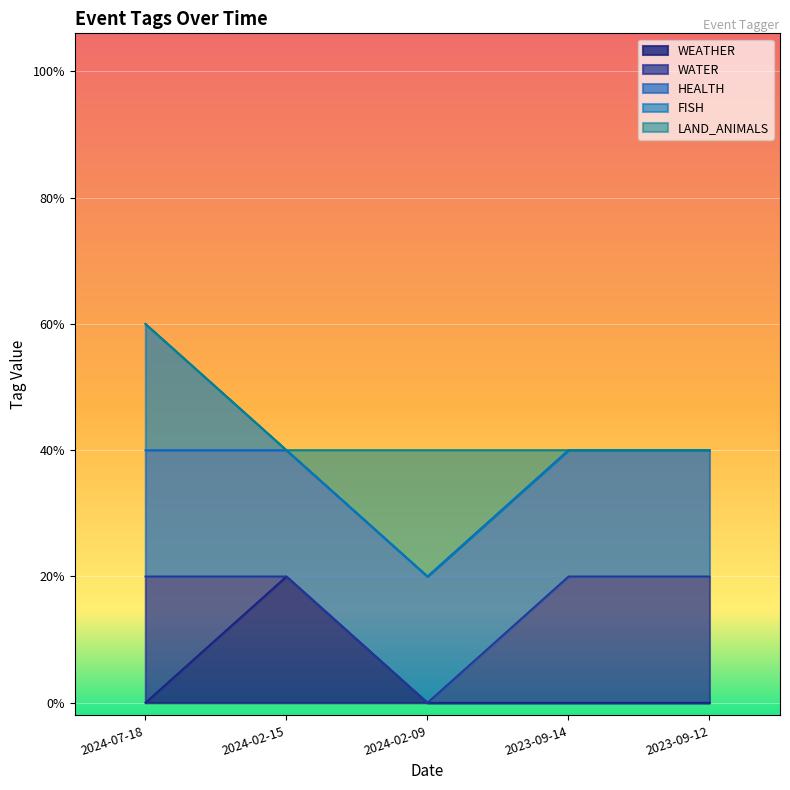

What are all the series names shown in the legend?

WEATHER, WATER, HEALTH, FISH, LAND_ANIMALS